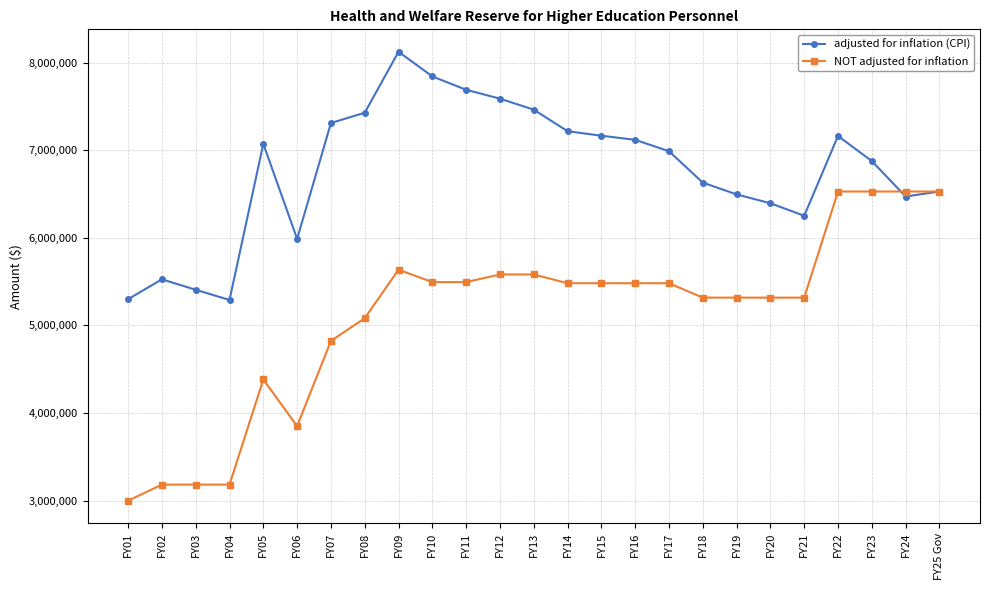

How many distinct data groups are displayed?

2